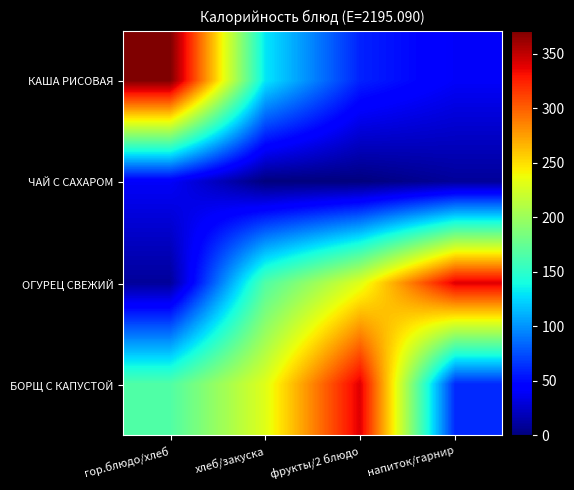

Rank the series at хлеб/закуска from lowest to highest value.

ЧАЙ С САХАРОМ, КАША РИСОВАЯ, ОГУРЕЦ СВЕЖИЙ, БОРЩ С КАПУСТОЙ